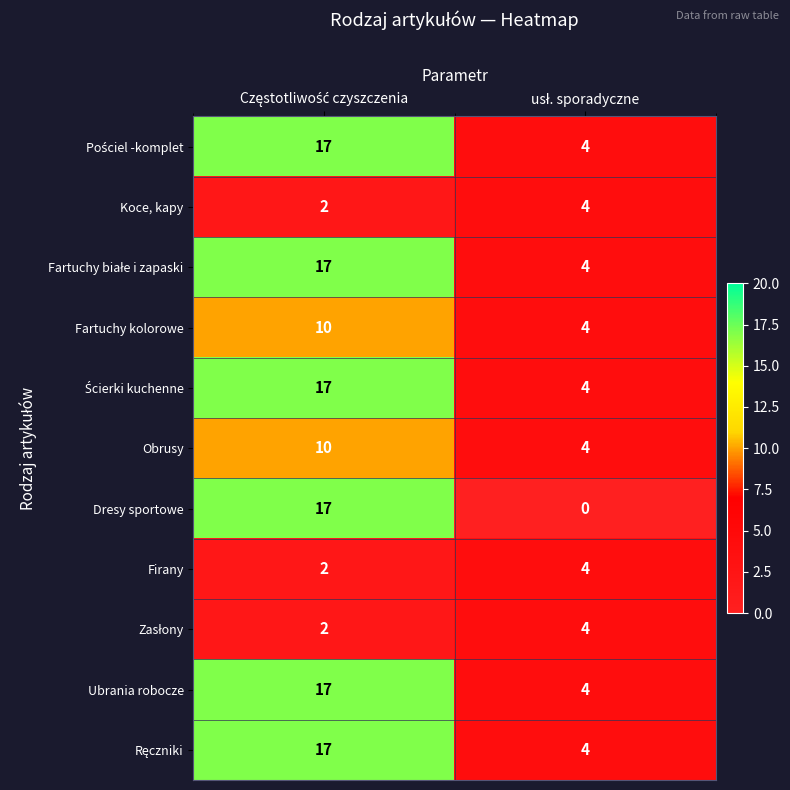

What is the sum of all Firany values?

6